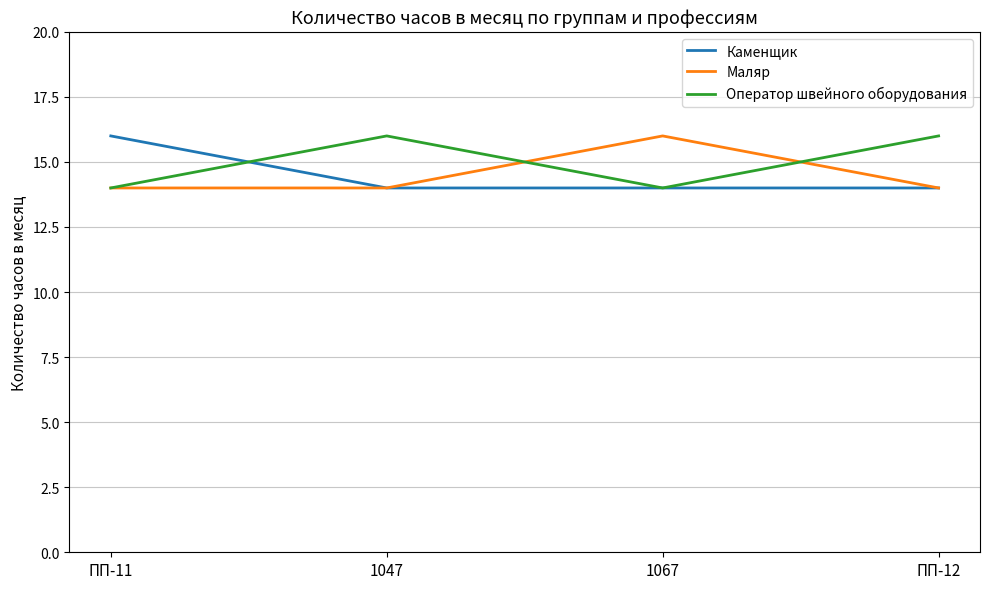

What is the maximum value shown in the chart?

16